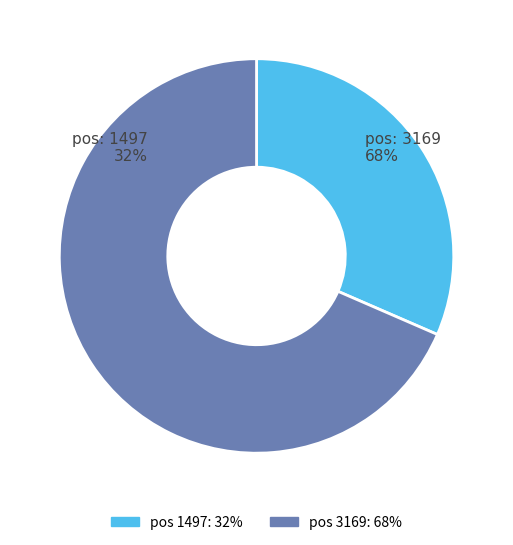

True or false: pos 1497: 32% accounts for 39% of the total.

False